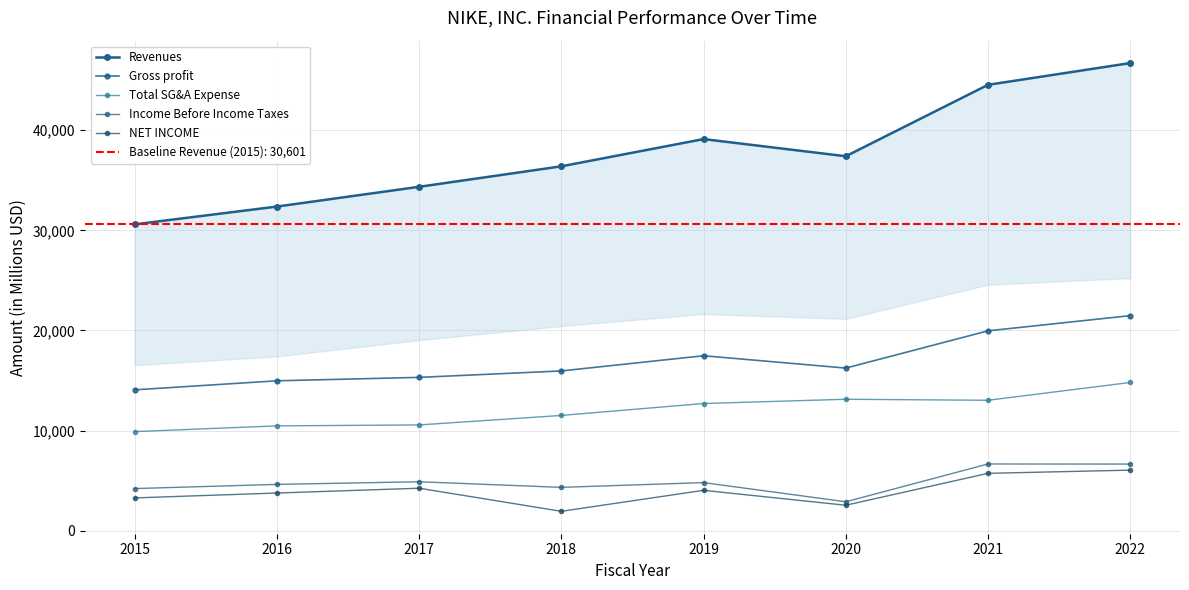

The value of Revenues at 2021 is 44538. True or false?

True